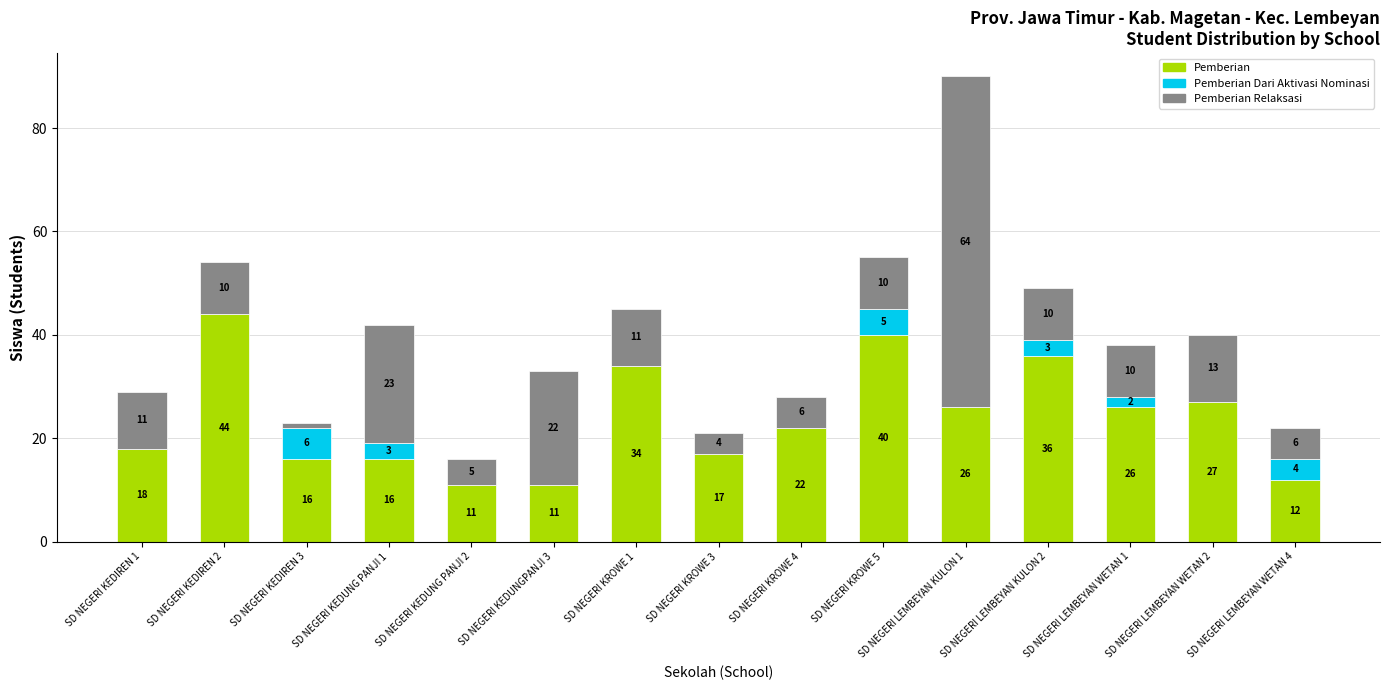

What is the sum of all Pemberian values?

356